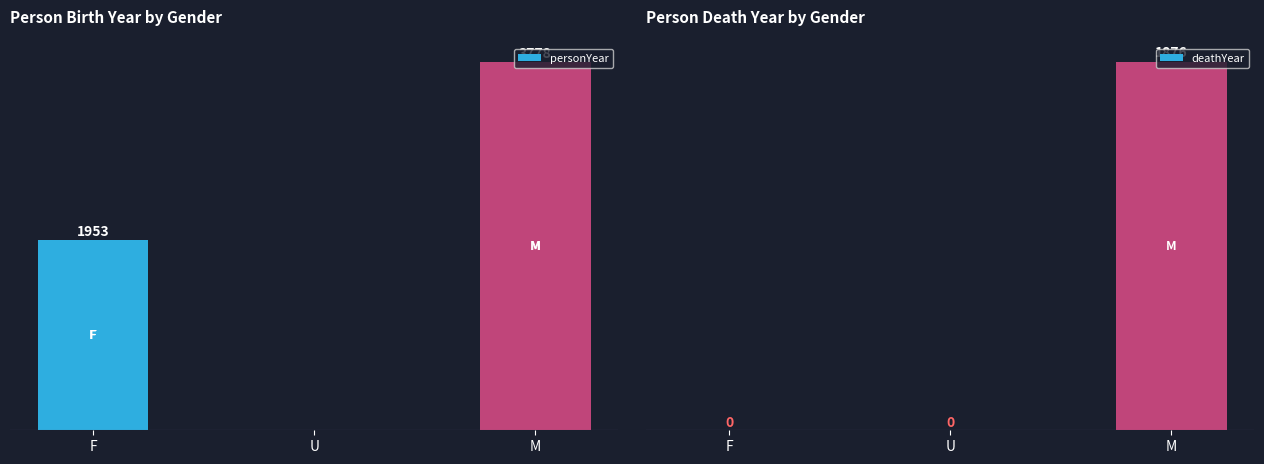

Rank the categories by deathYear value from lowest to highest.

F, U, M